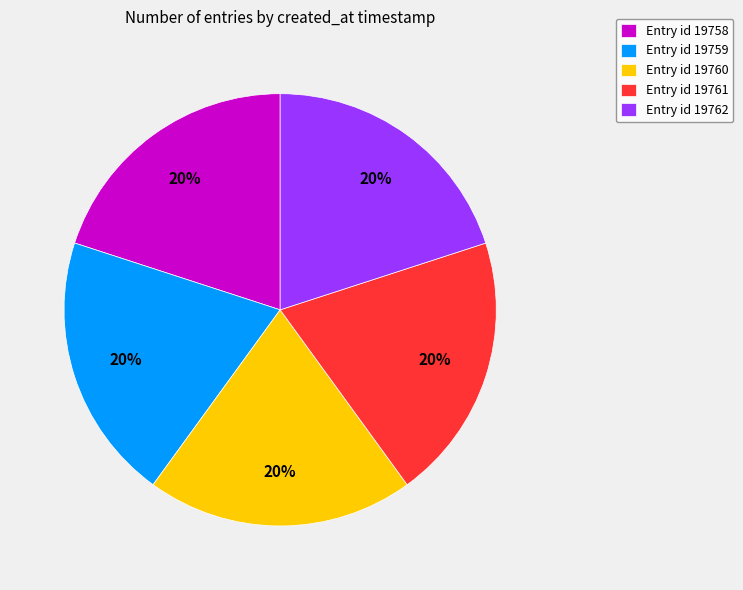

Is it true that Entry id 19760 is 14% of the pie?

False